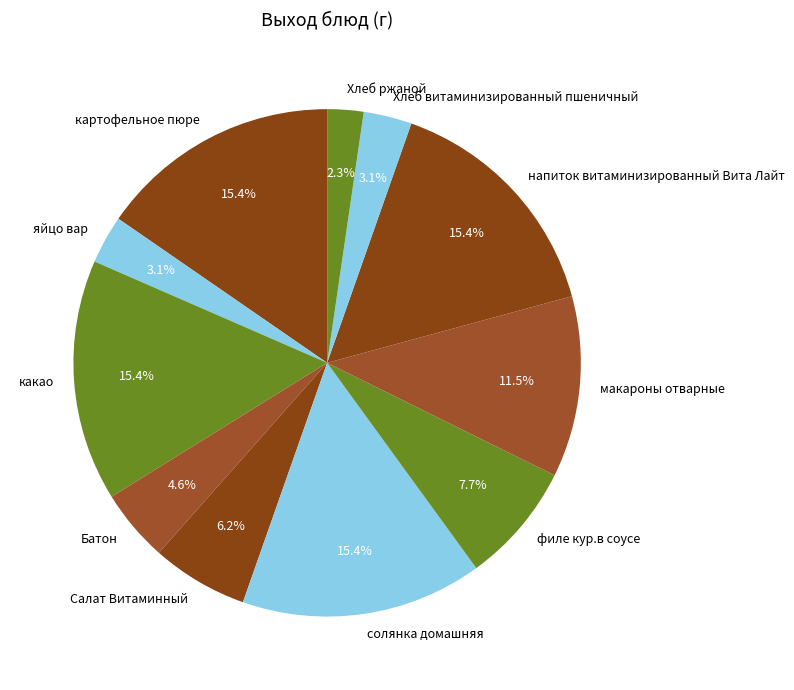

What percentage do филе кур.в соусе and какао together represent?

23.1%